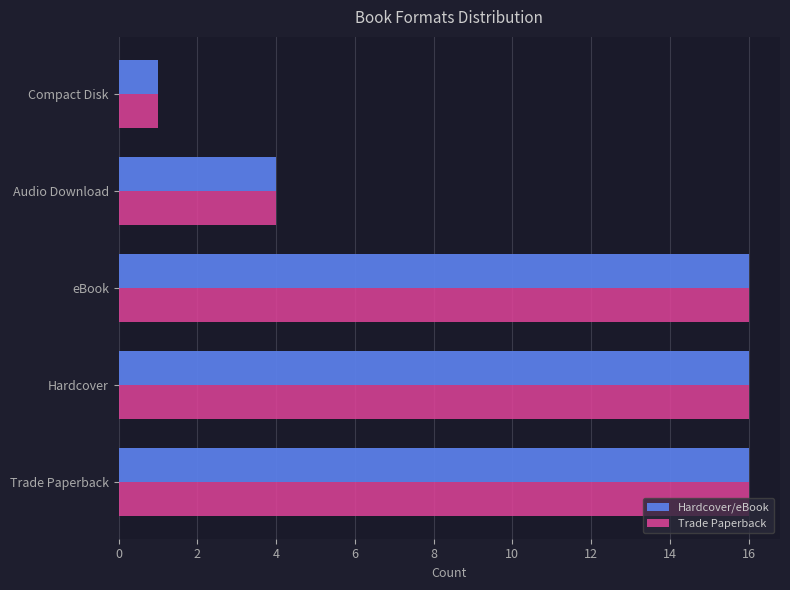

At which label is Hardcover/eBook closest to 8?

Audio Download